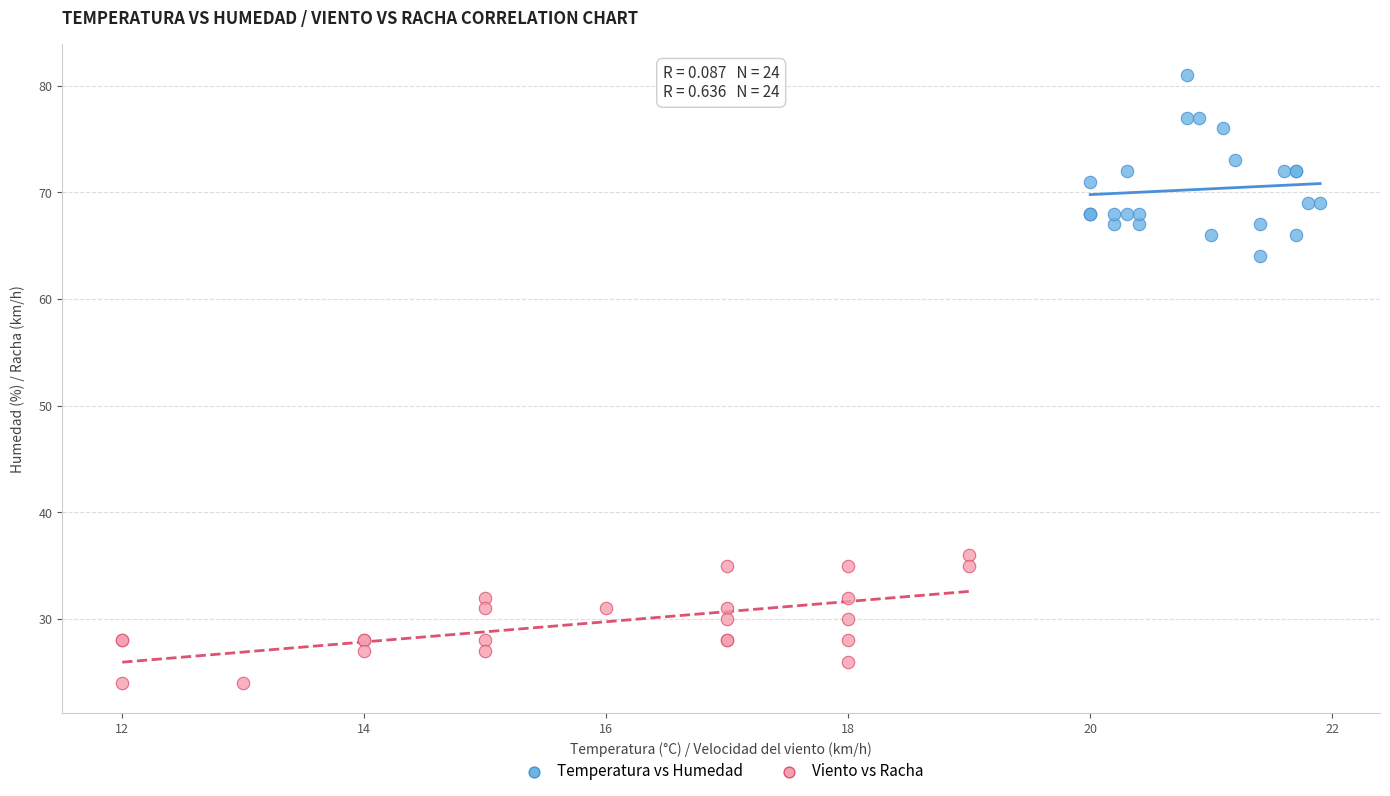

What are all the series names shown in the legend?

Temperatura vs Humedad, Viento vs Racha